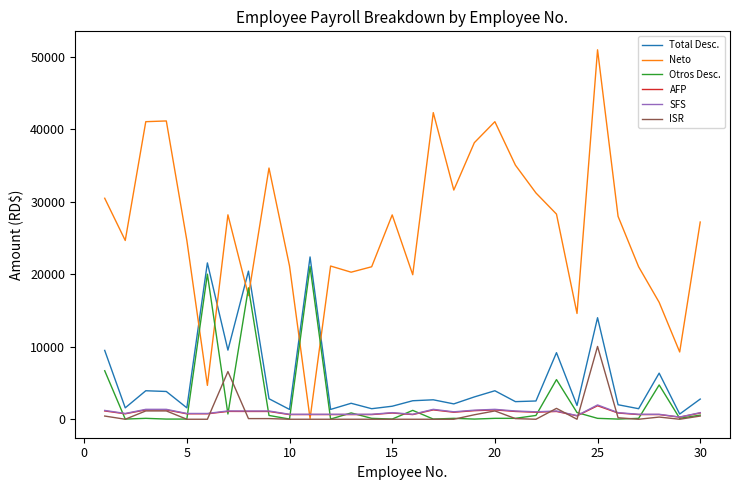

Which series has the largest range (max minus min)?

Neto